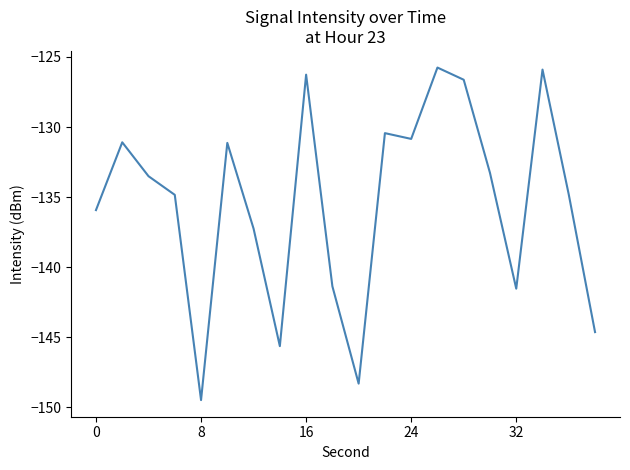

What is the difference between the maximum and minimum values?

23.7